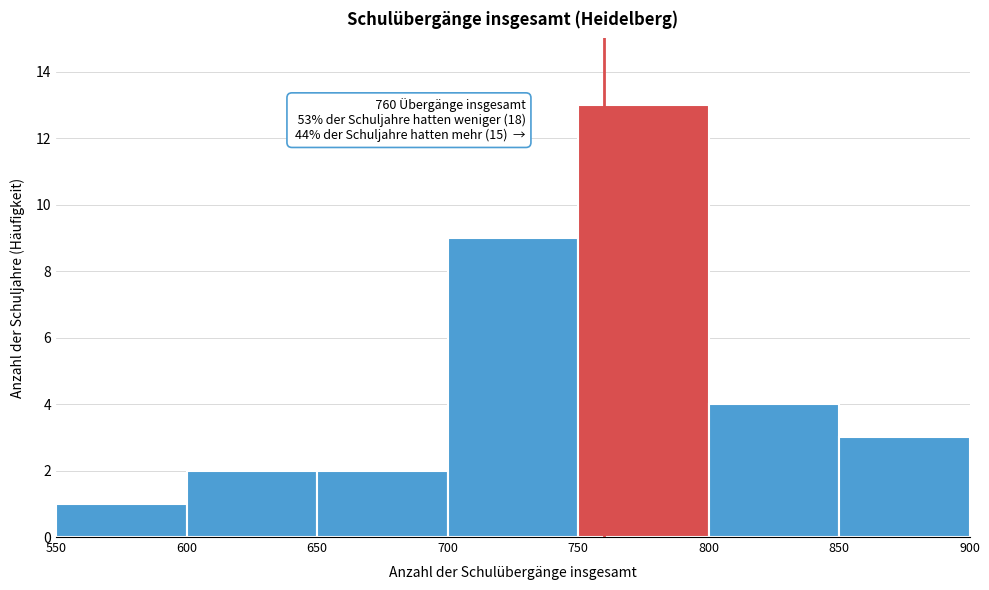

Over which range of the x-axis is the bar tallest?

750 to 800